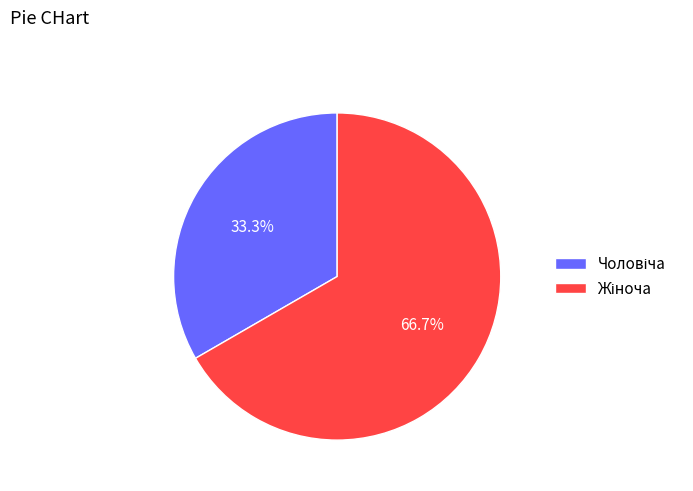

To the nearest percent, what portion does Чоловіча represent?

33%